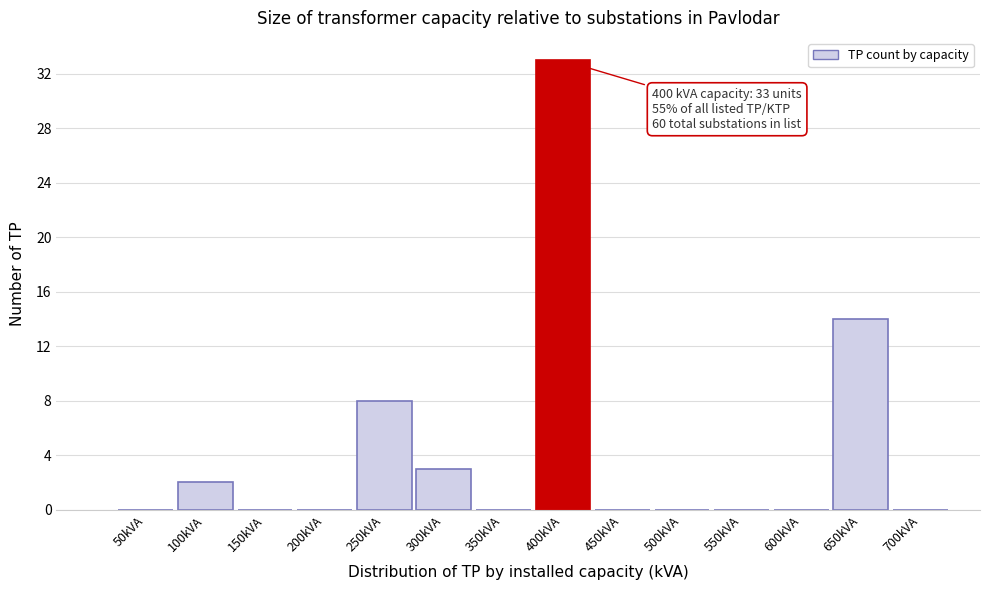

Over which range of the x-axis is the bar tallest?

375 to 425